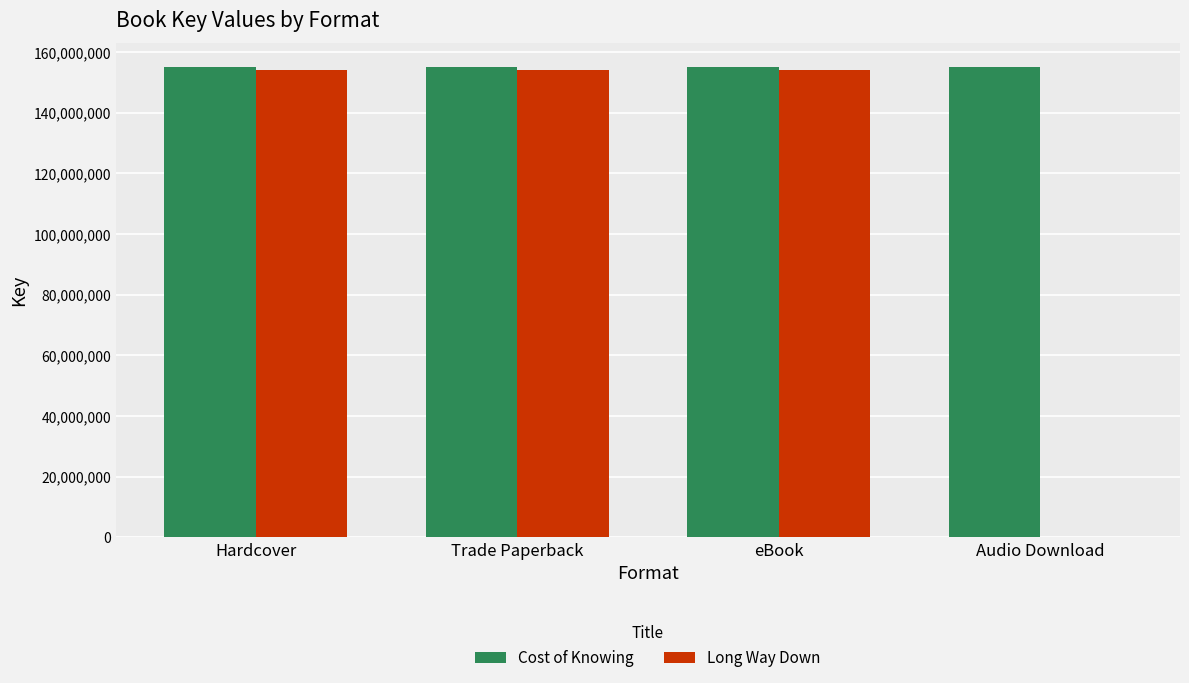

How many groups of bars are there?

4